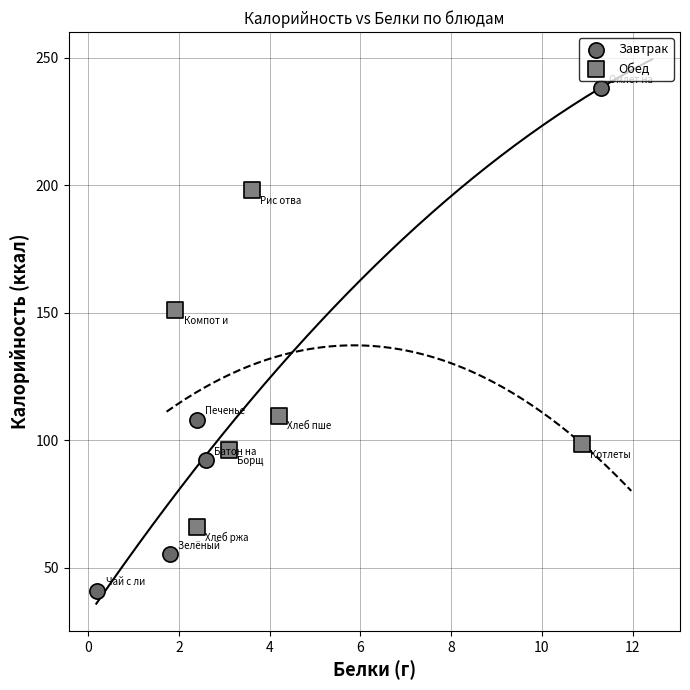

Which series has the widest spread of Y values?

Завтрак